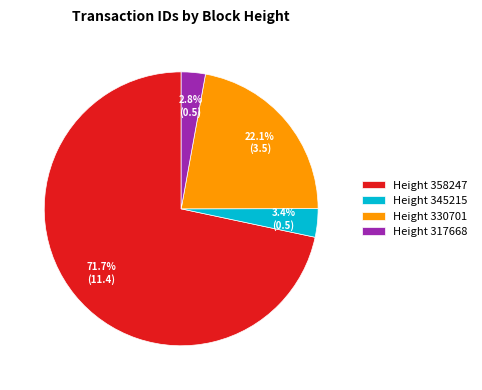

Which has a higher value, Height 358247 or Height 317668?

Height 358247